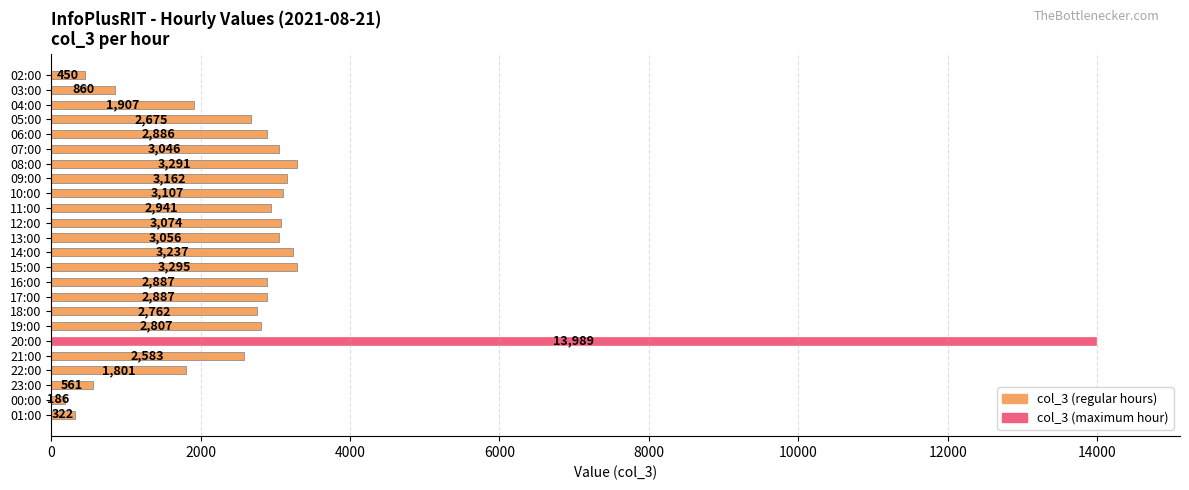

What is the minimum value shown in the chart?

186